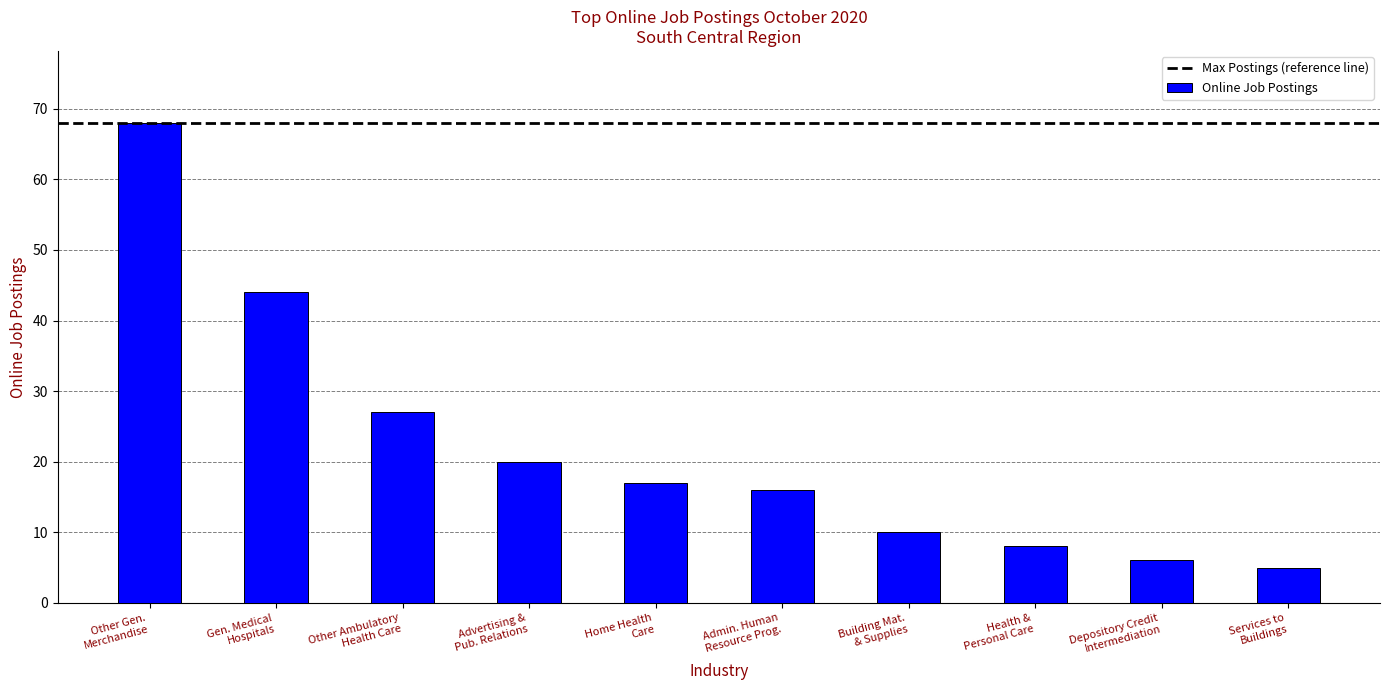

What is the label of the 2nd bar from the left?

Gen. Medical
Hospitals